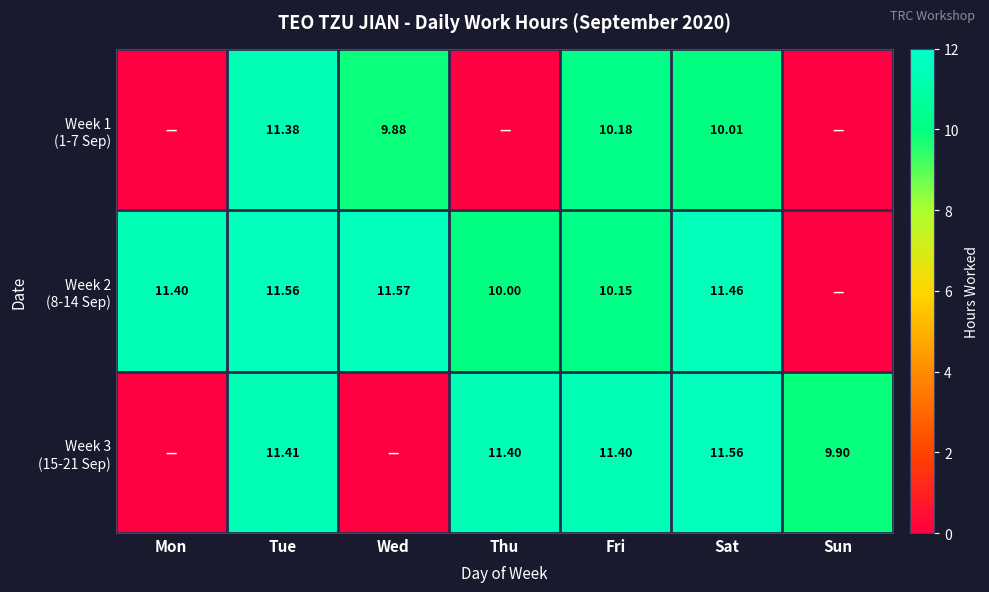

What is the spread (max minus min) of values at Tue?

0.2